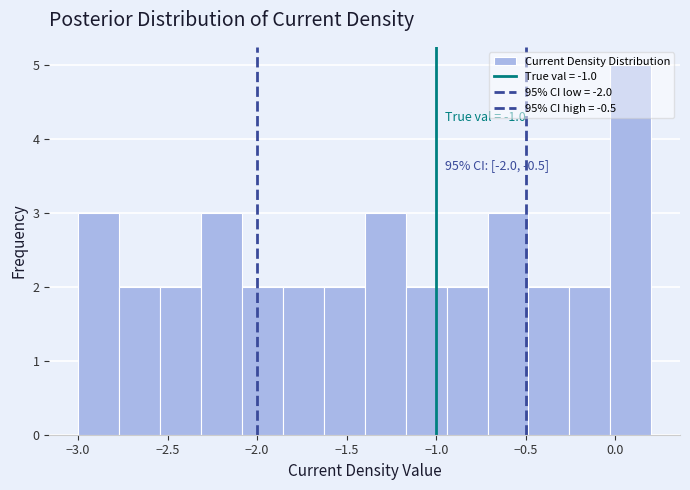

Which range on the x-axis has the tallest bar?

-0.05 to 0.20